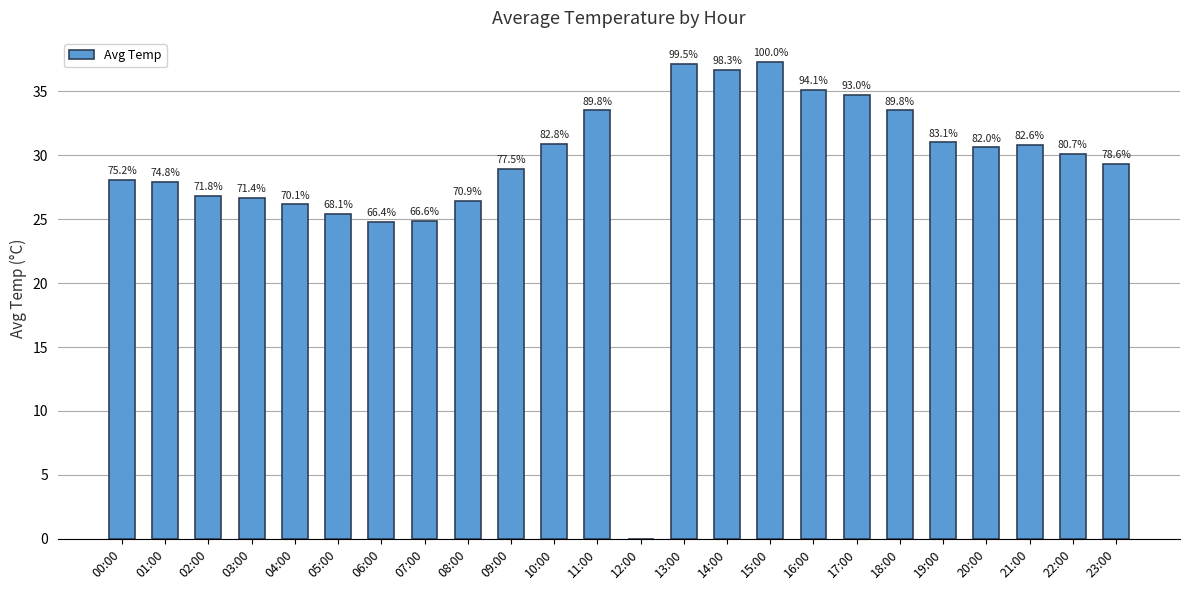

What is the change in value from 00:00 to 08:00?

-1.6